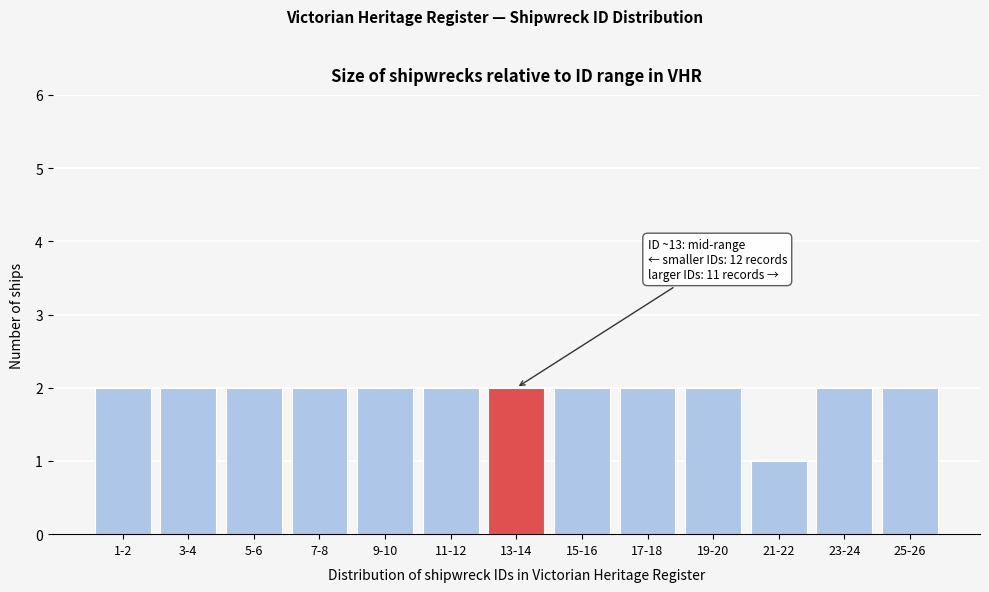

Reading left to right, what are all the values shown in this chart?

2	2	2	2	2	2	2	2	2	2	1	2	2